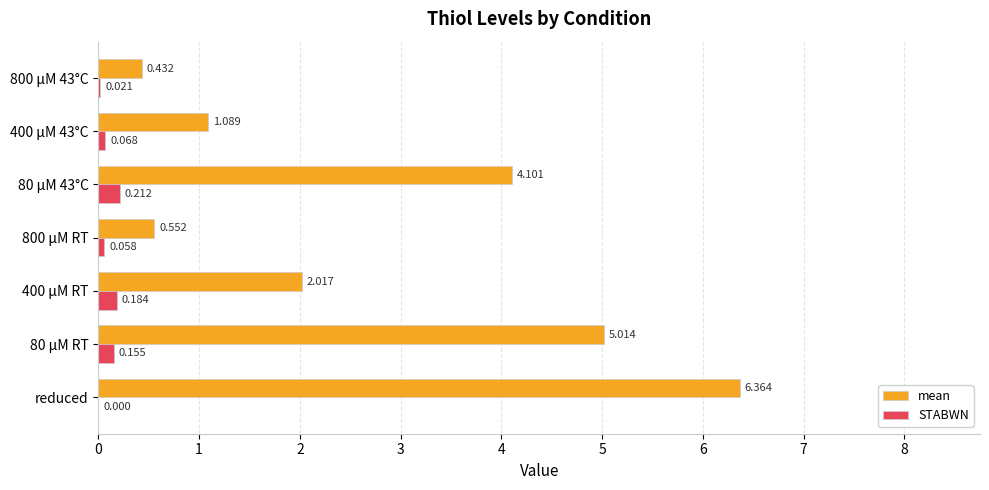

What are all the series names shown in the legend?

mean, STABWN